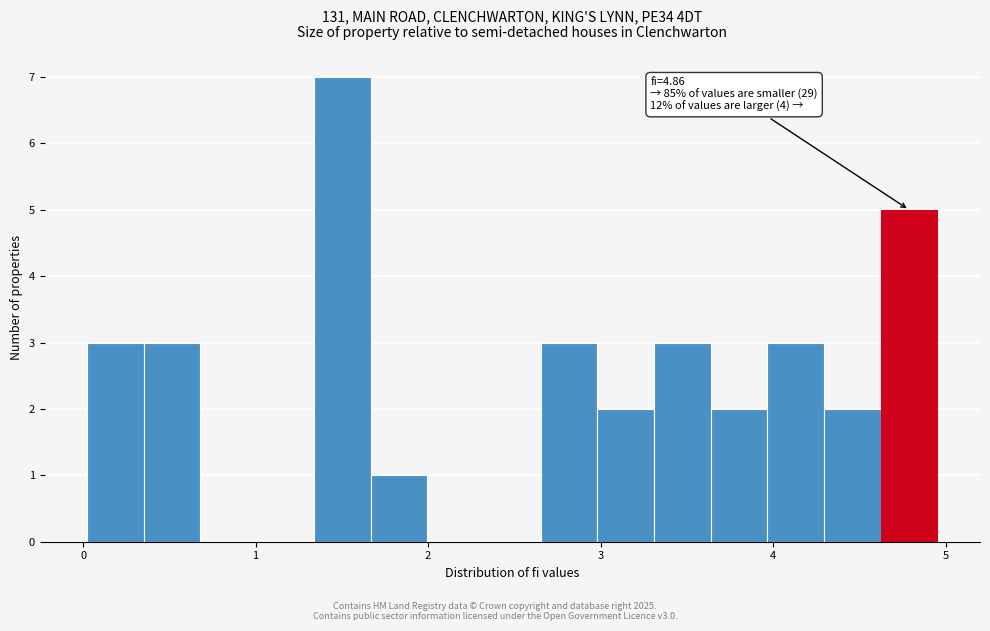

Around what value on the x-axis is the tallest bar? Give the approximate position of its centre, as read against the axis.

1.5